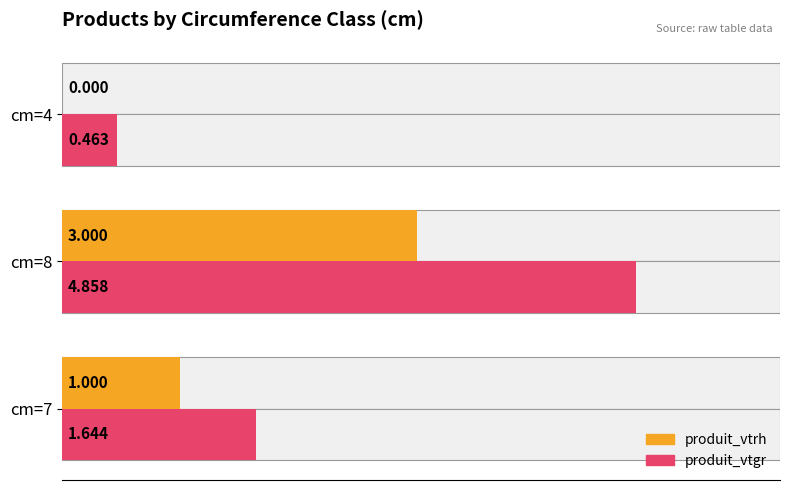

Which series has the largest total across all categories?

produit_vtgr